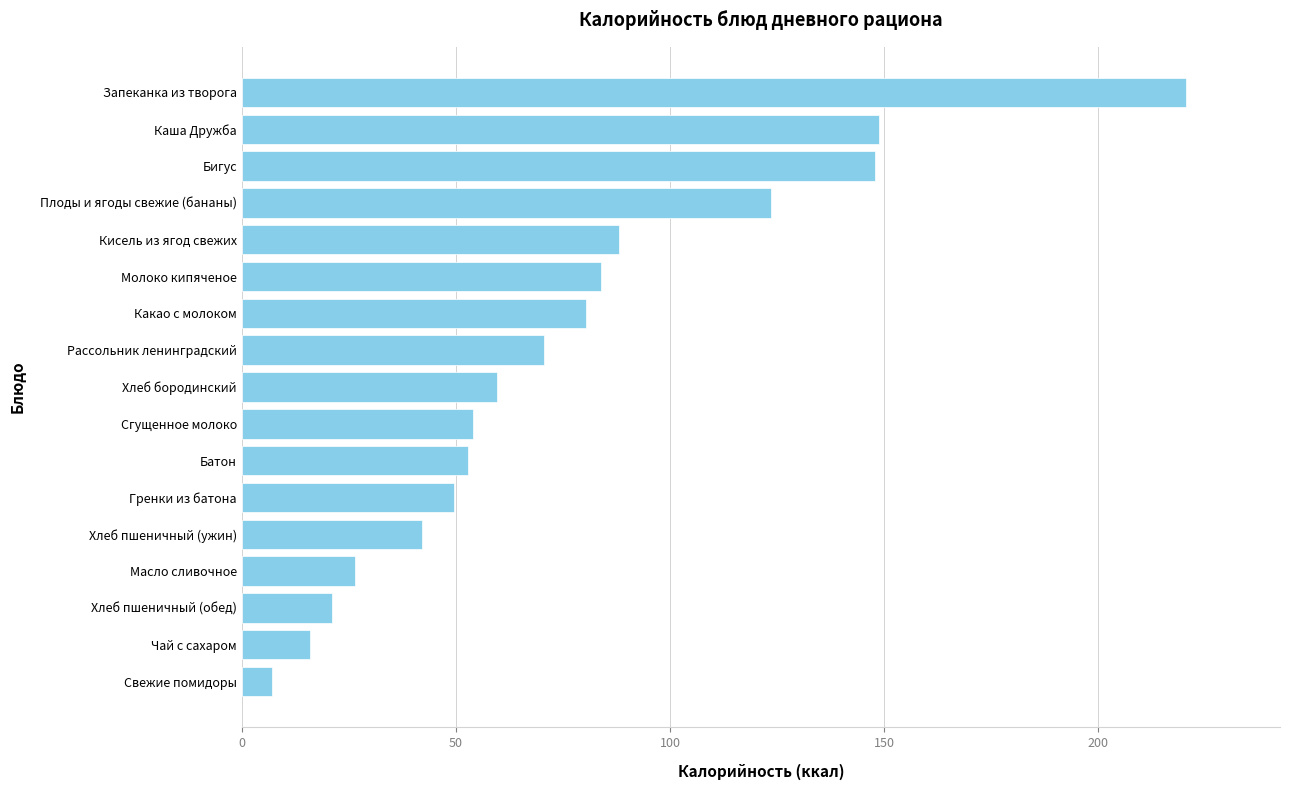

Does the chart contain stacked bars?

No